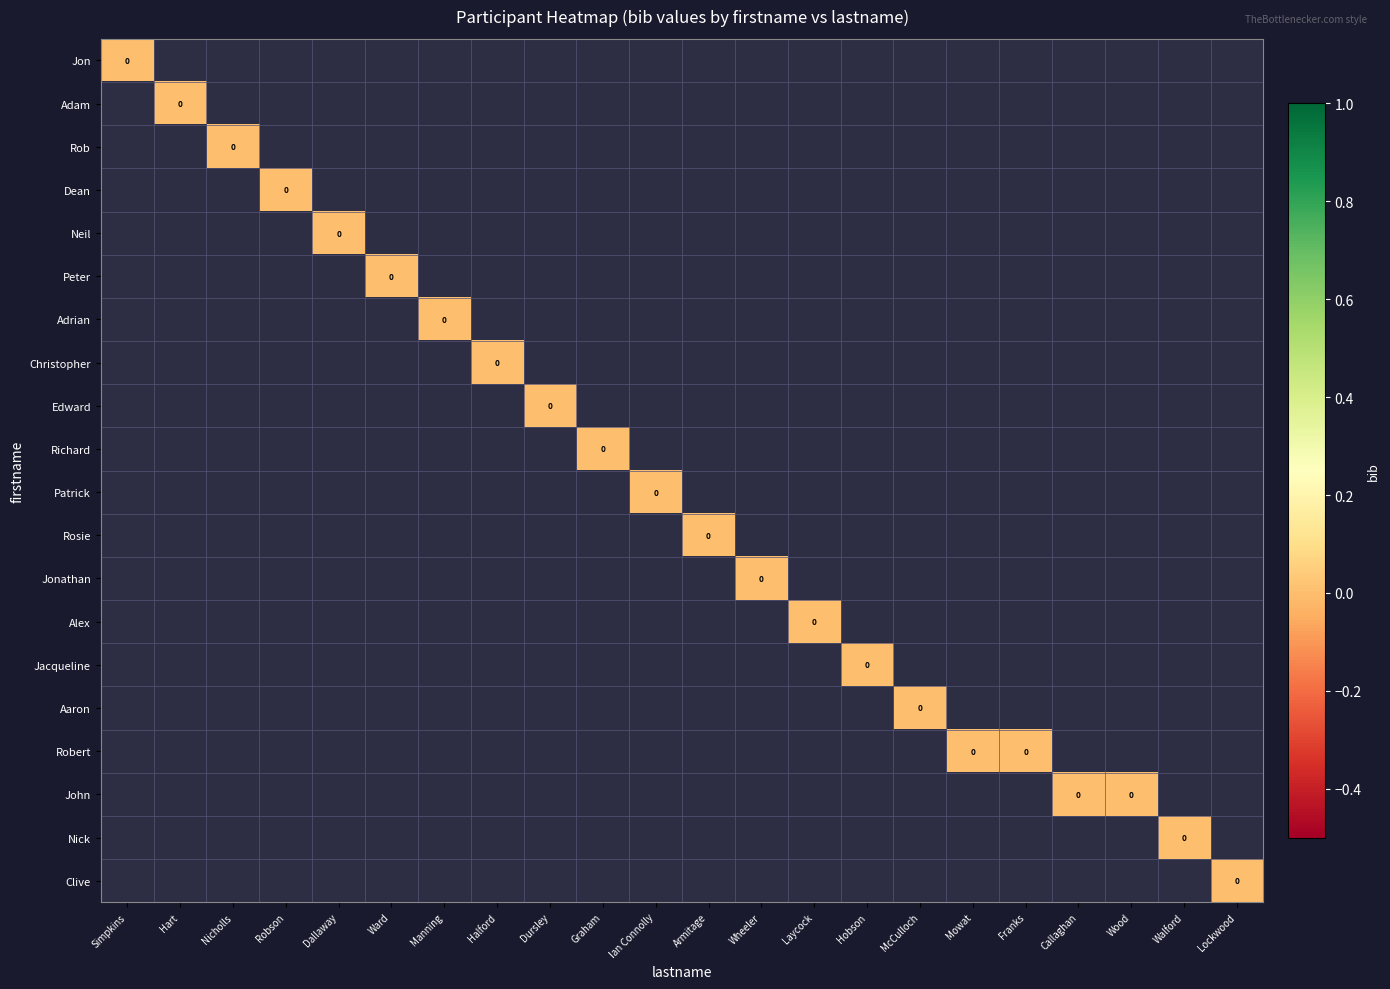

Is the value of Adrian at Robson greater than the value of Neil at Dallaway?

No